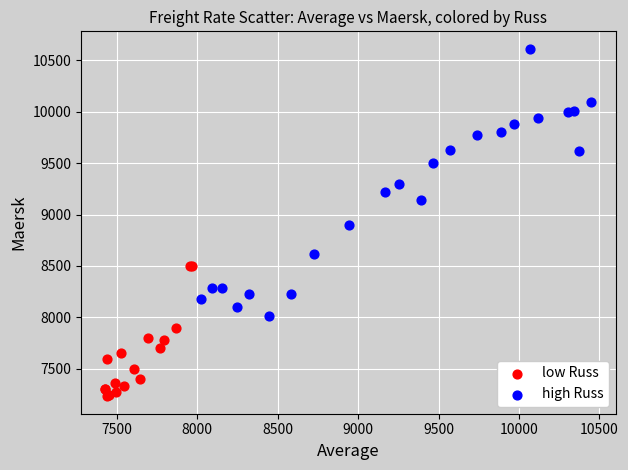

Which series has the largest Y range (max minus min)?

high Russ